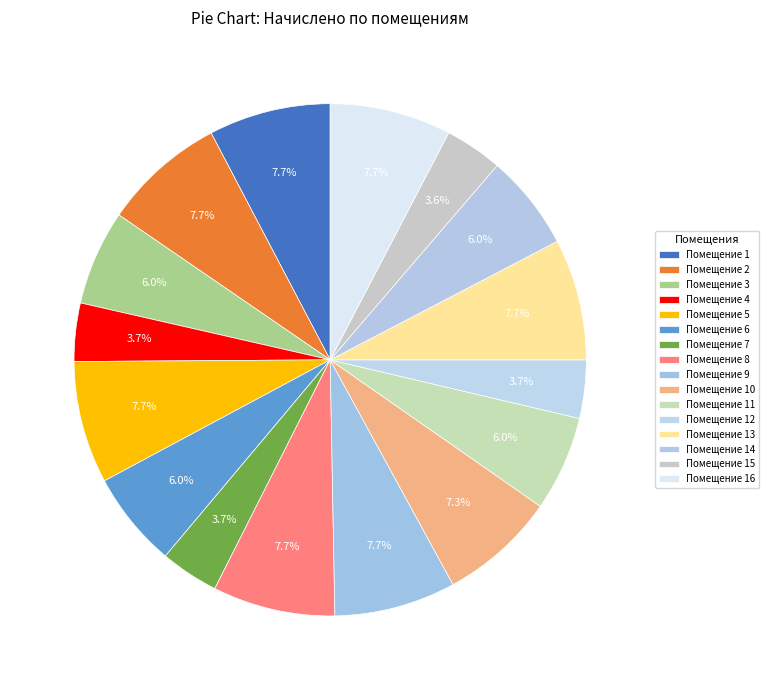

Is there any slice that represents more than half of the pie?

No